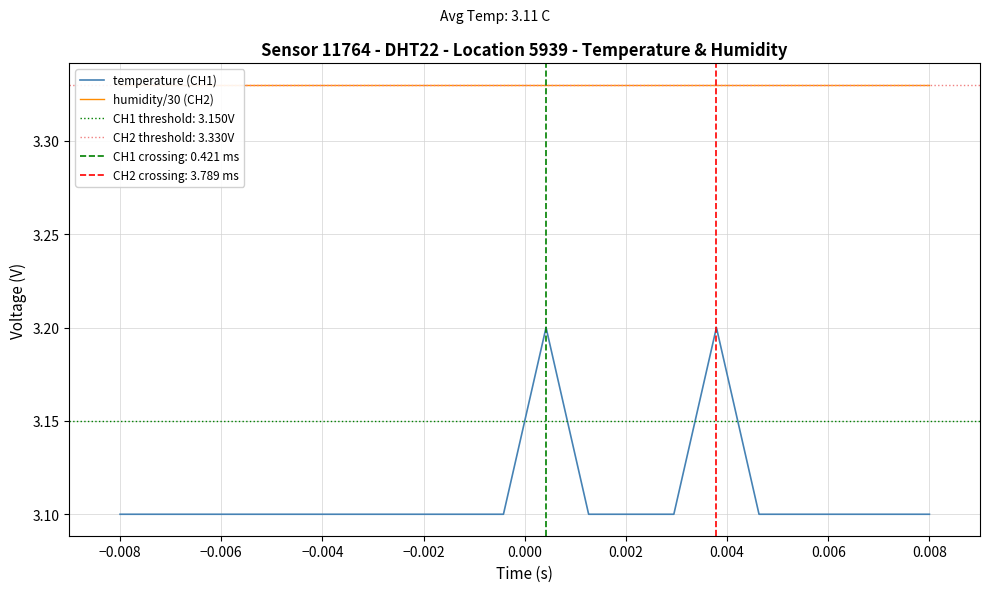

True or false: humidity/30 (CH2) and temperature (CH1) intersect in this chart.

False